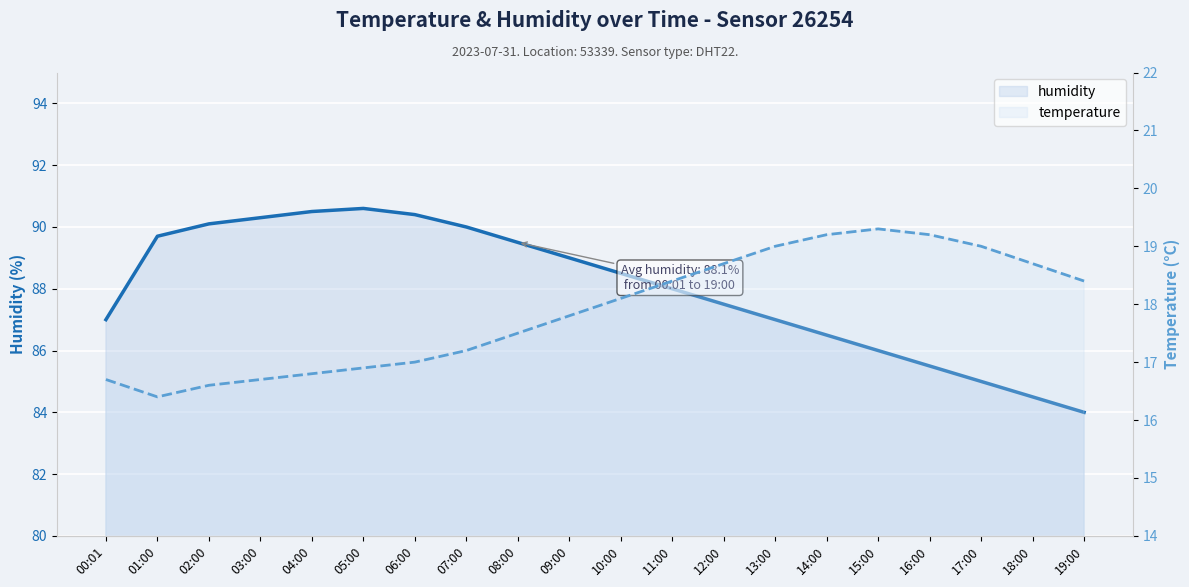

Reading left to right, extract all data points from this chart.

humidity: 00:01=87.0	01:00=89.7	02:00=90.1	03:00=90.3	04:00=90.5	05:00=90.6	06:00=90.4	07:00=90.0	08:00=89.5	09:00=89.0	10:00=88.5	11:00=88.0	12:00=87.5	13:00=87.0	14:00=86.5	15:00=86.0	16:00=85.5	17:00=85.0	18:00=84.5	19:00=84.0
temperature: 00:01=16.7	01:00=16.4	02:00=16.6	03:00=16.7	04:00=16.8	05:00=16.9	06:00=17.0	07:00=17.2	08:00=17.5	09:00=17.8	10:00=18.1	11:00=18.4	12:00=18.7	13:00=19.0	14:00=19.2	15:00=19.3	16:00=19.2	17:00=19.0	18:00=18.7	19:00=18.4